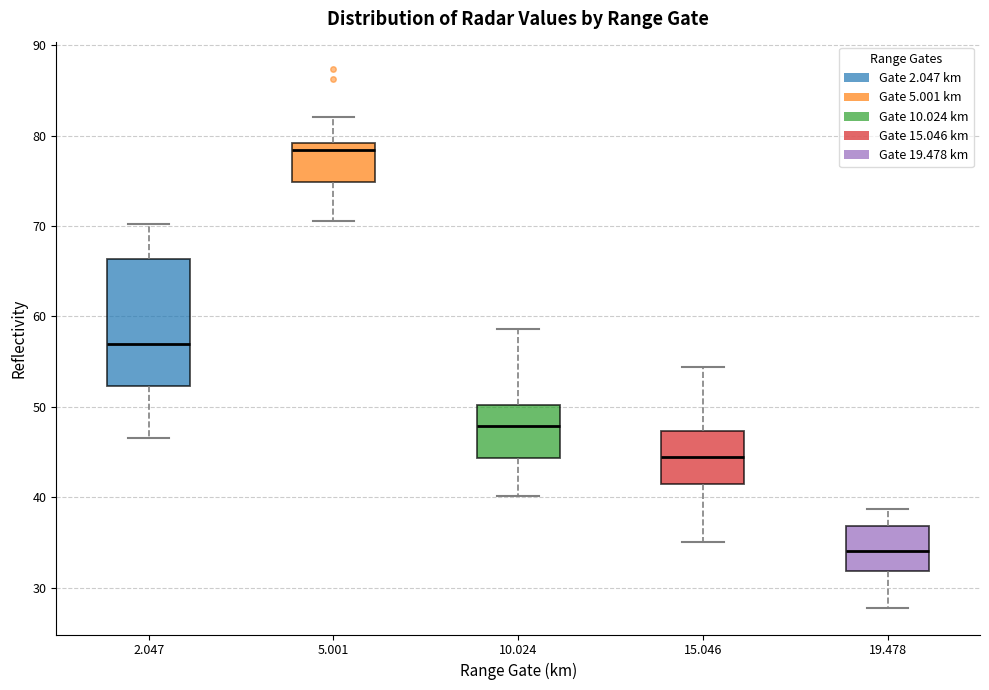

Where does the upper whisker of the box at x = 5.001 end on the y-axis? The values are not printed on the chart, so give them approximately, as read against the axis.

82